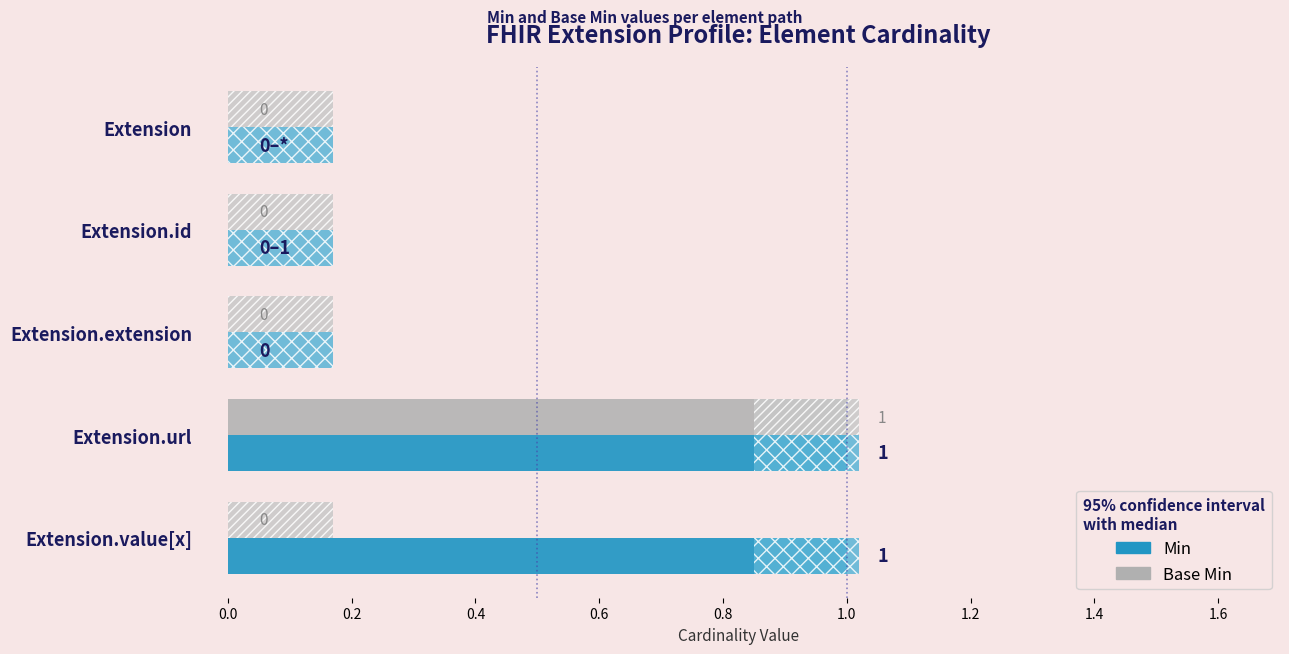

What are all the series names shown in the legend?

Min, Base Min